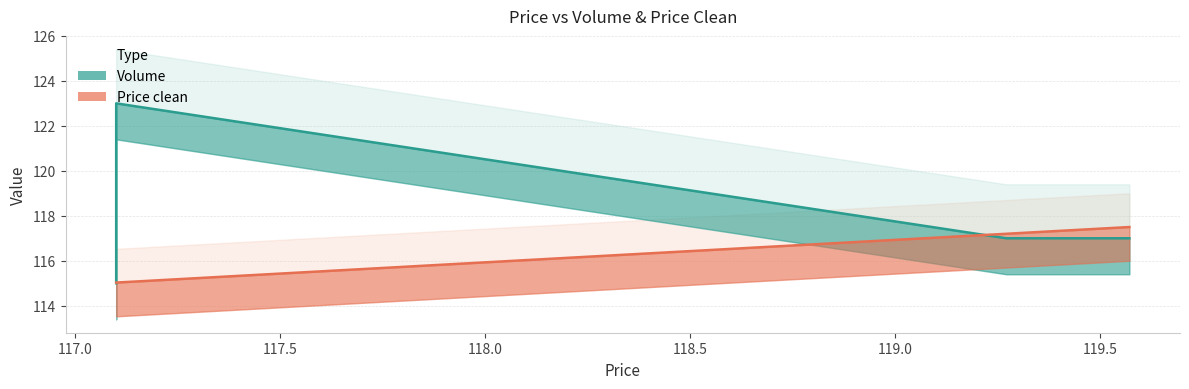

What is the total value across all series at 119.570833?

234.5